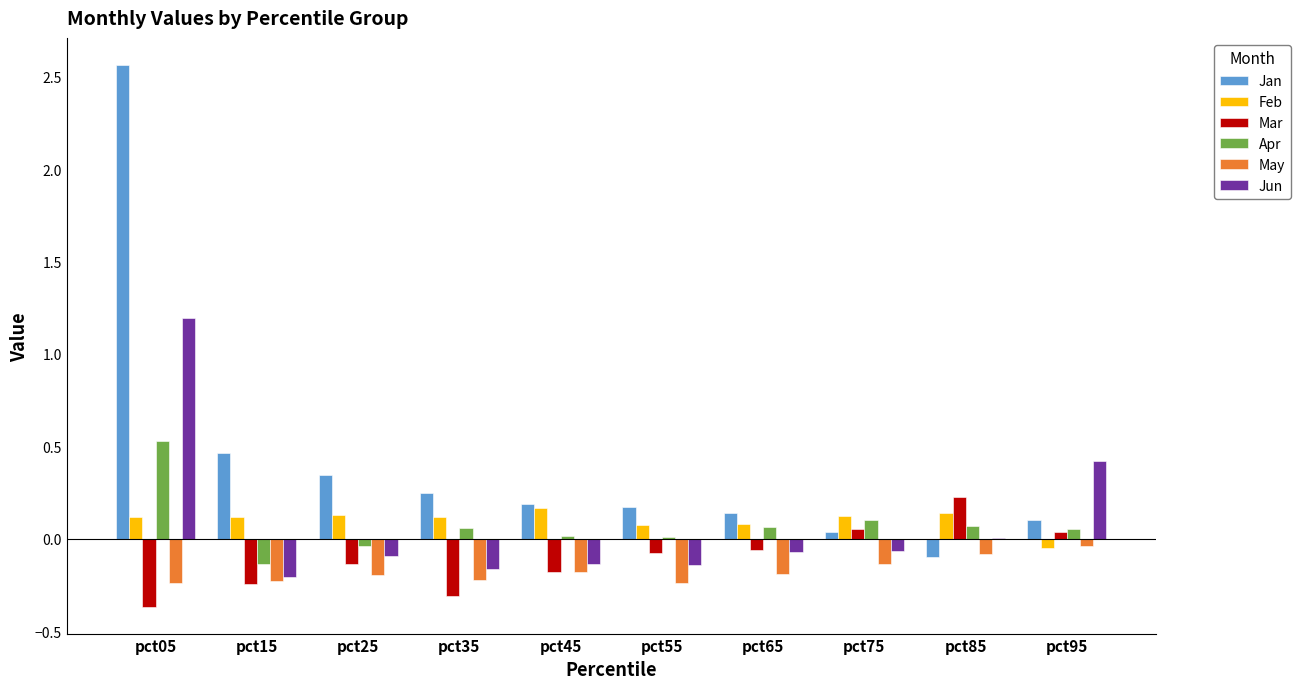

The value of May at pct05 is -0.2. True or false?

True